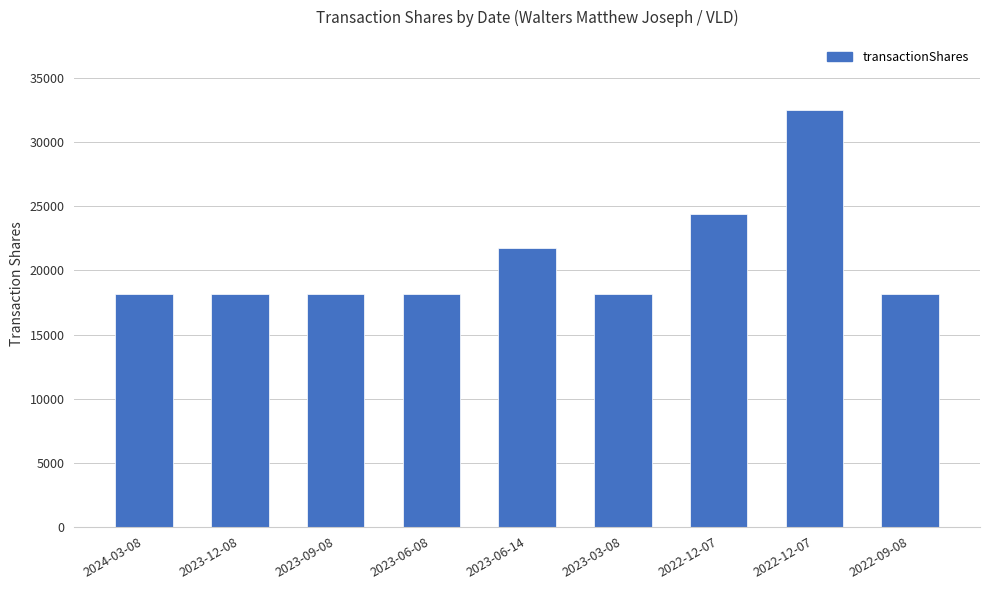

How many bars are there in total?

9